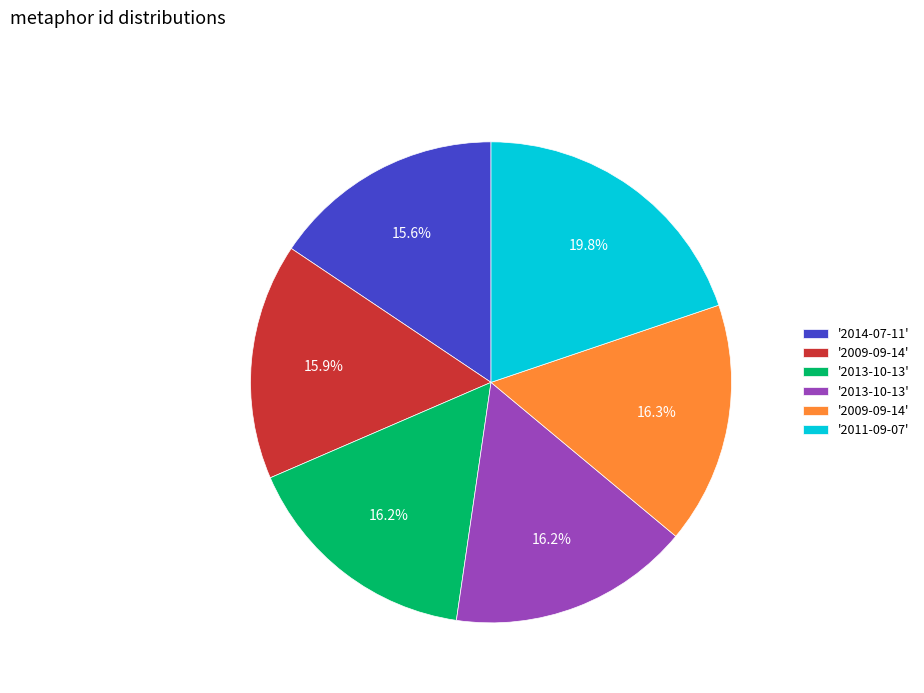

Is there a majority slice in this chart?

No